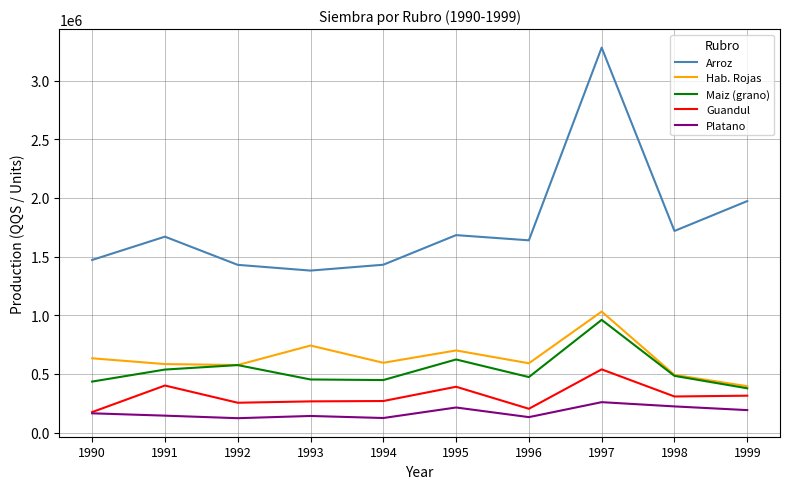

True or false: Maiz (grano) and Platano cross at least once.

False